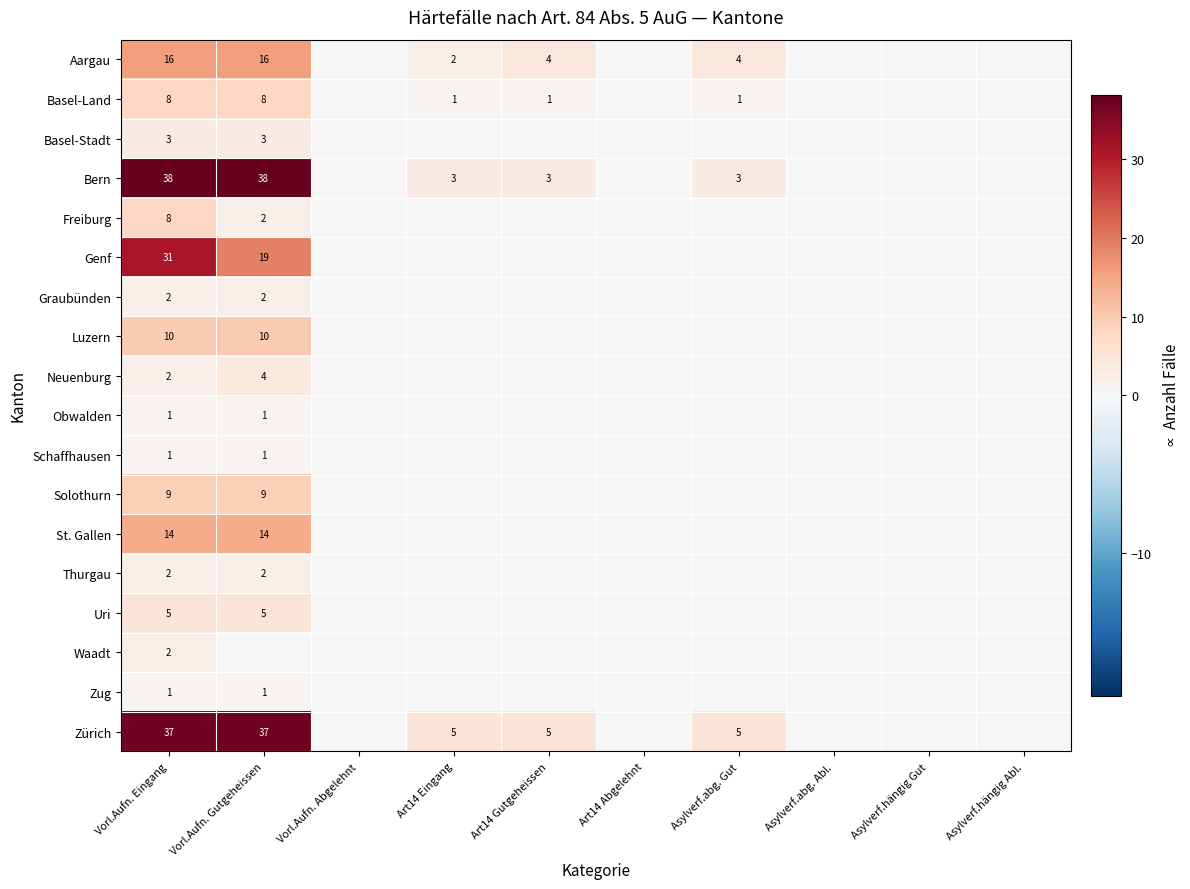

Is it true that Zürich equals 3 at Asylverf.abg. Gut?

False